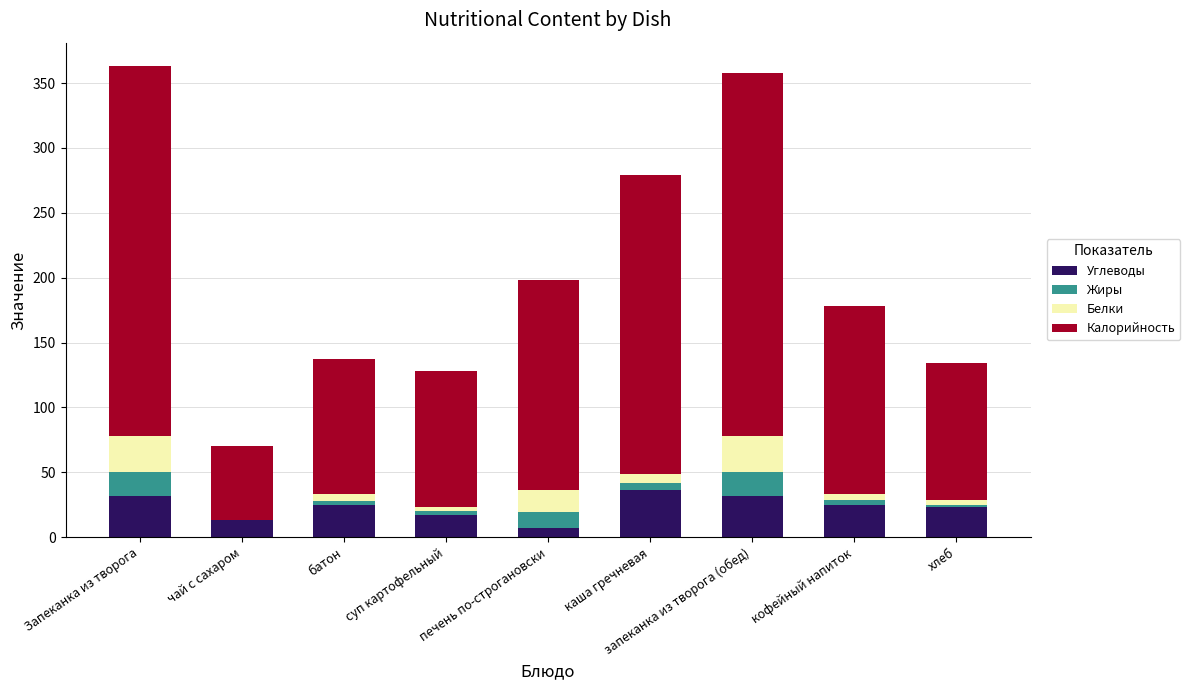

The Углеводы series shows 9 at Запеканка из творога. True or false?

False